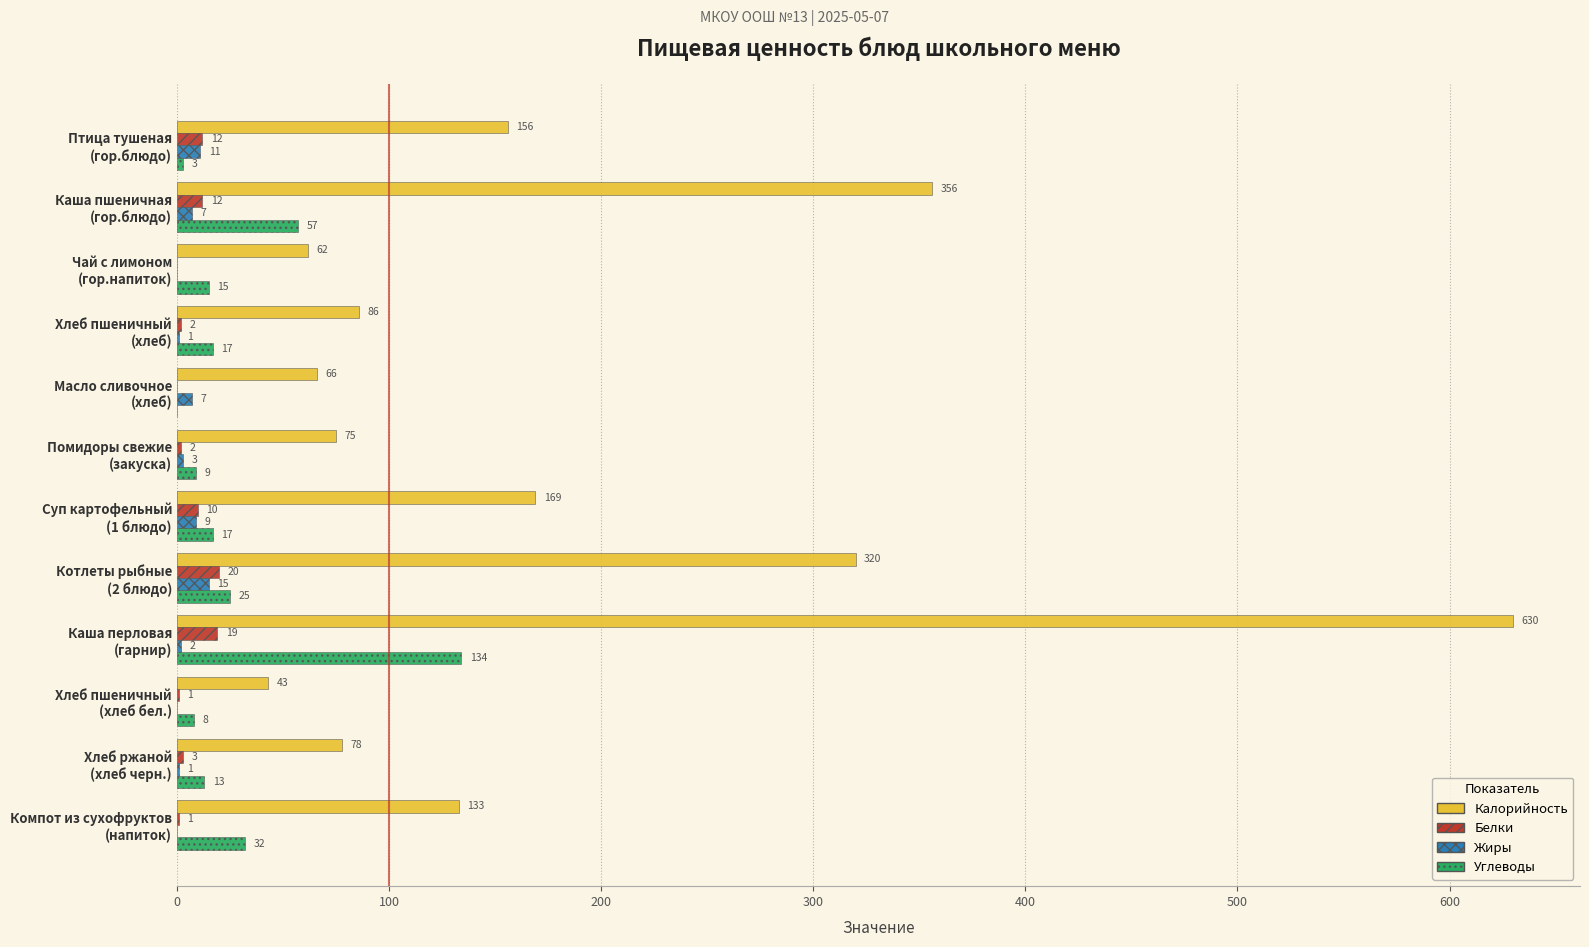

How many values in Жиры are above zero?

9